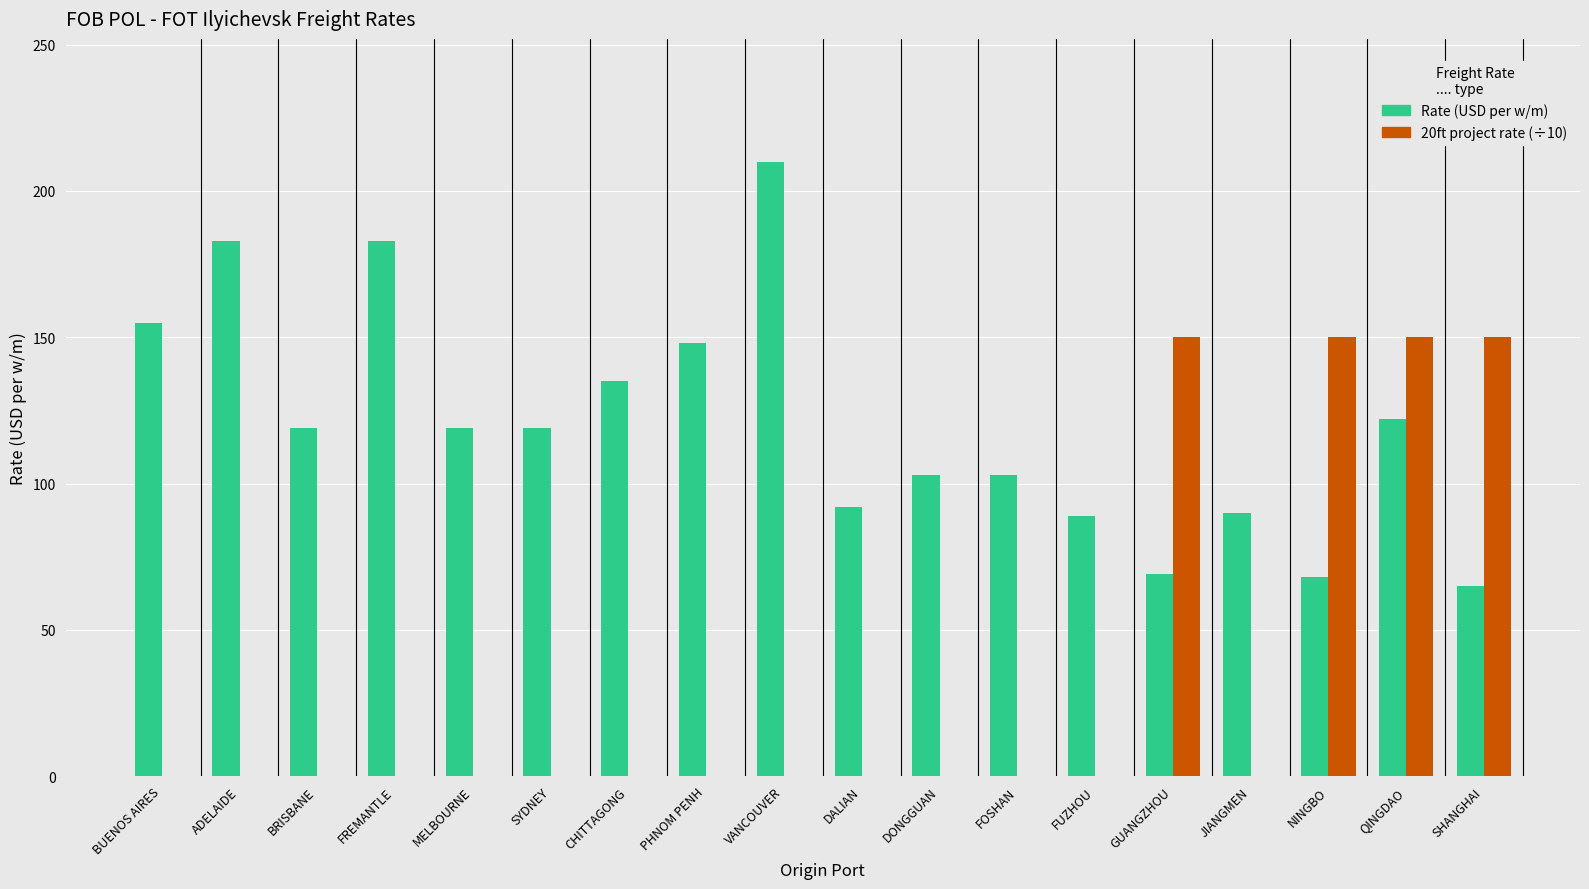

What is the sum of all Rate (USD per w/m) values?

2172